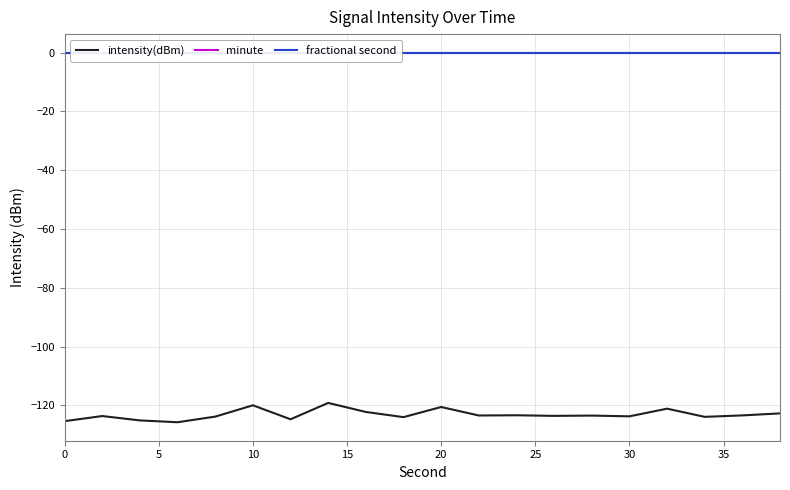

What is the maximum value for intensity(dBm)?

-119.2